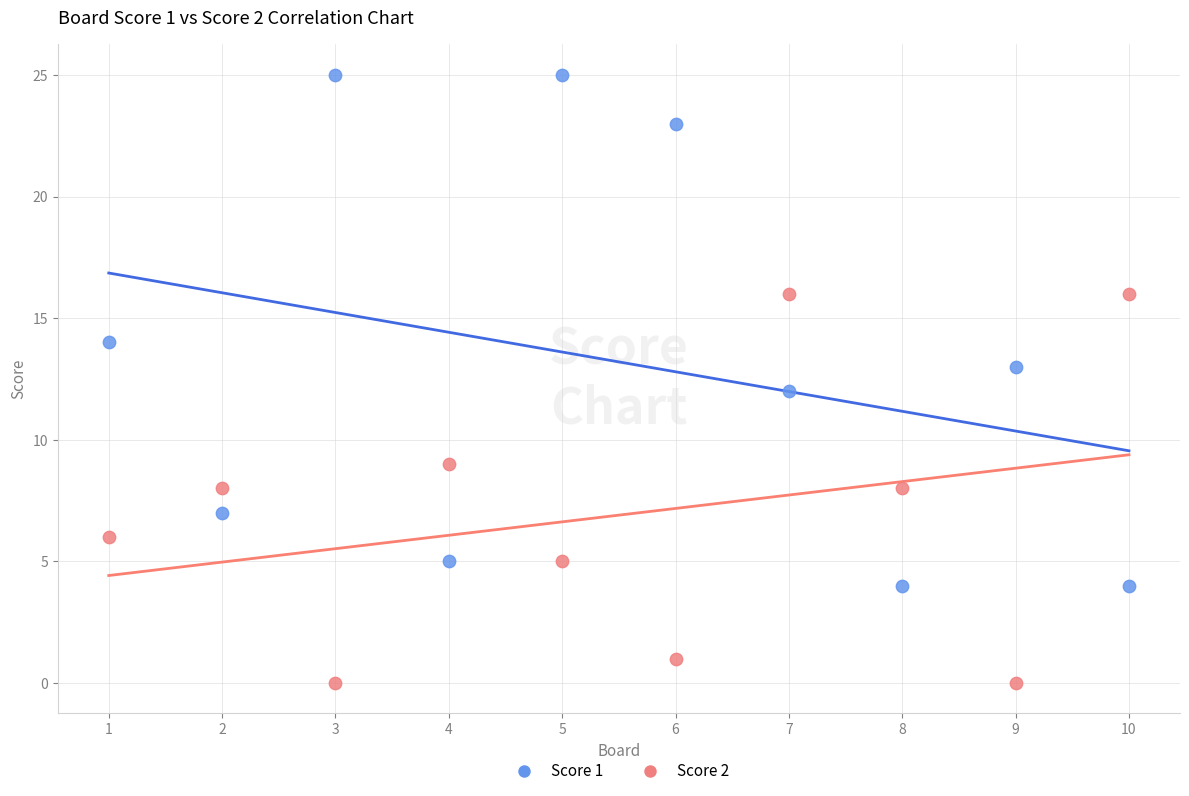

Across all data points, what is the range of Y values (max minus min)?

25